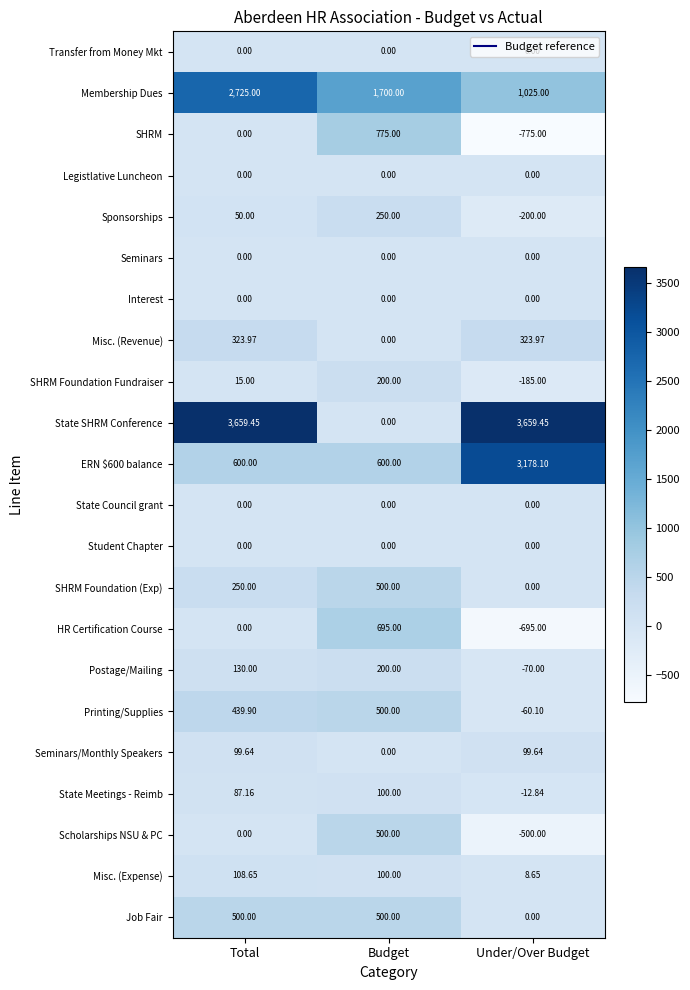

Where is Sponsorships nearest to the value 25?

Total